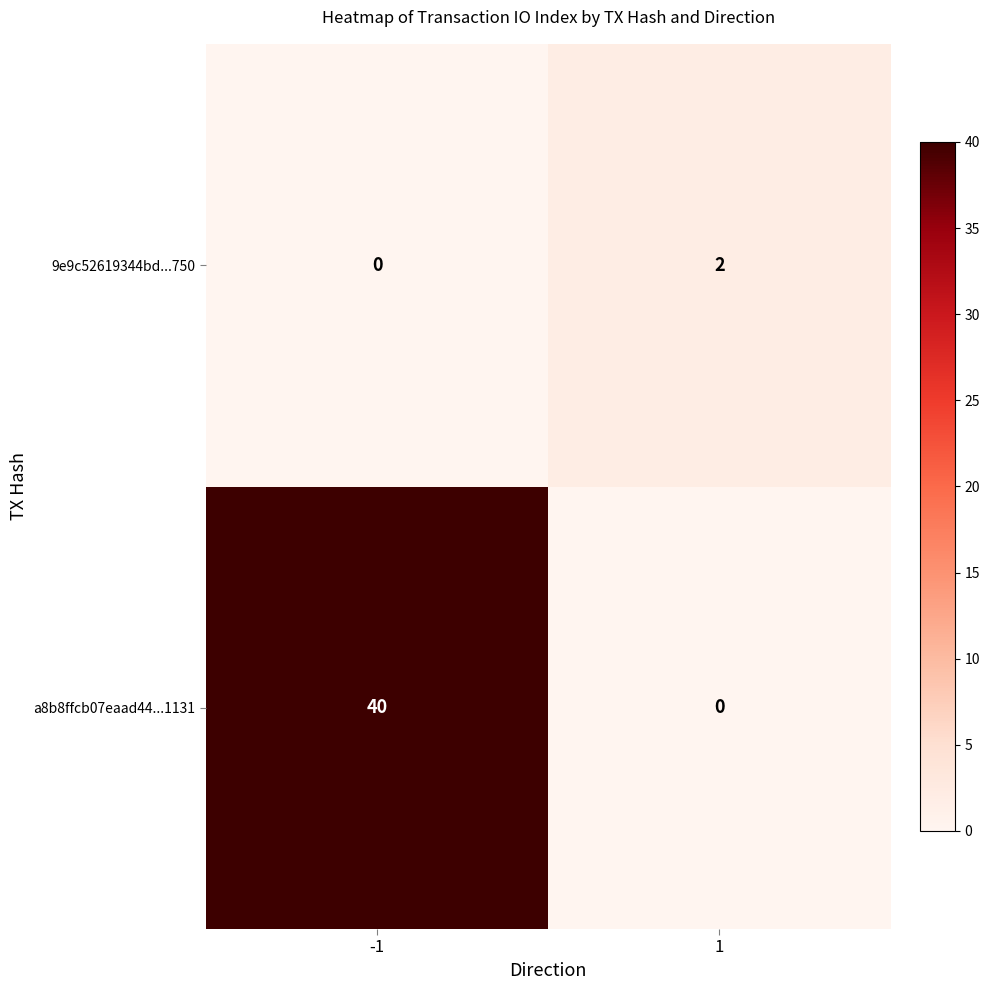

True or false: a8b8ffcb07eaad44...1131 has a value of -16 at 1.

False